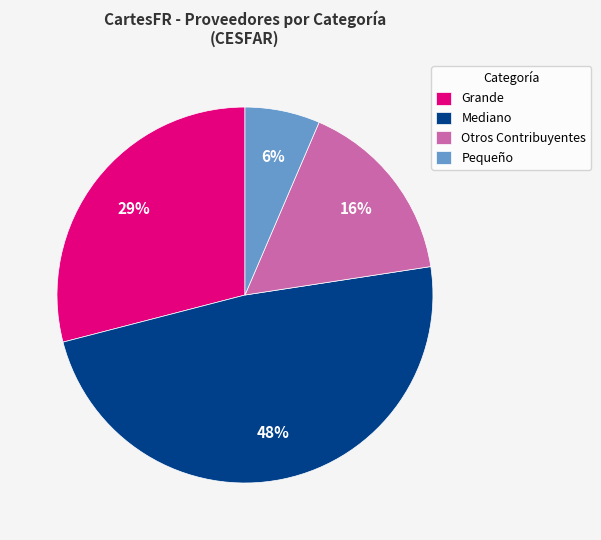

Rank the categories by value from highest to lowest.

Mediano, Grande, Otros Contribuyentes, Pequeño